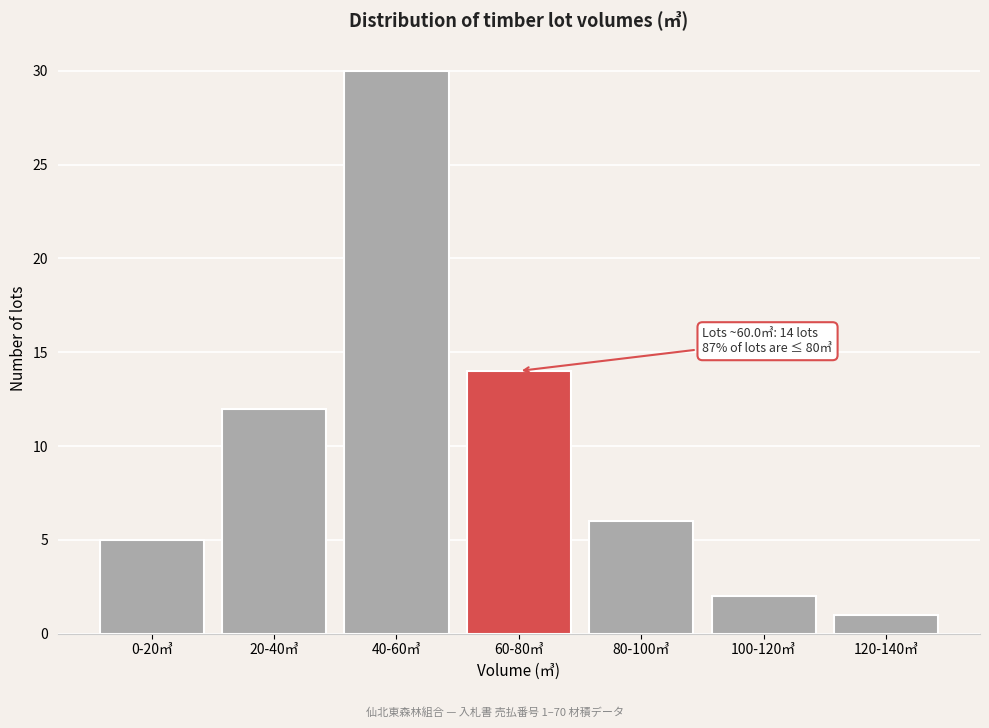

Reading left to right, what are all the values shown in this chart?

0-20㎥=5	20-40㎥=12	40-60㎥=30	60-80㎥=14	80-100㎥=6	100-120㎥=2	120-140㎥=1